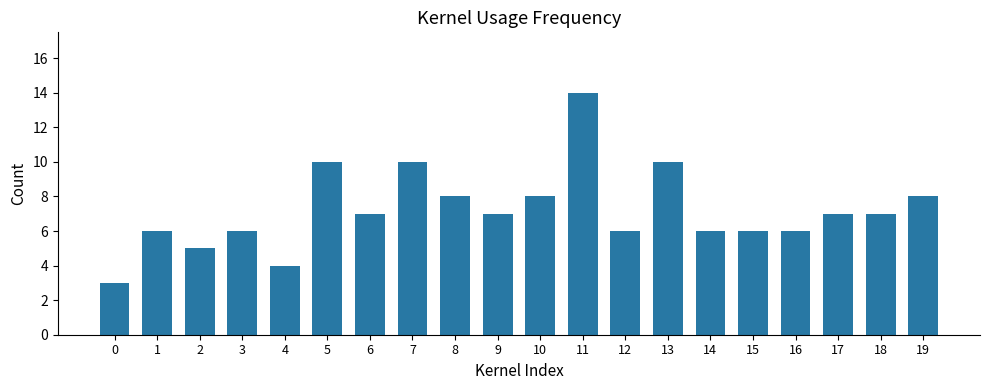

What is the sum of all values?

144